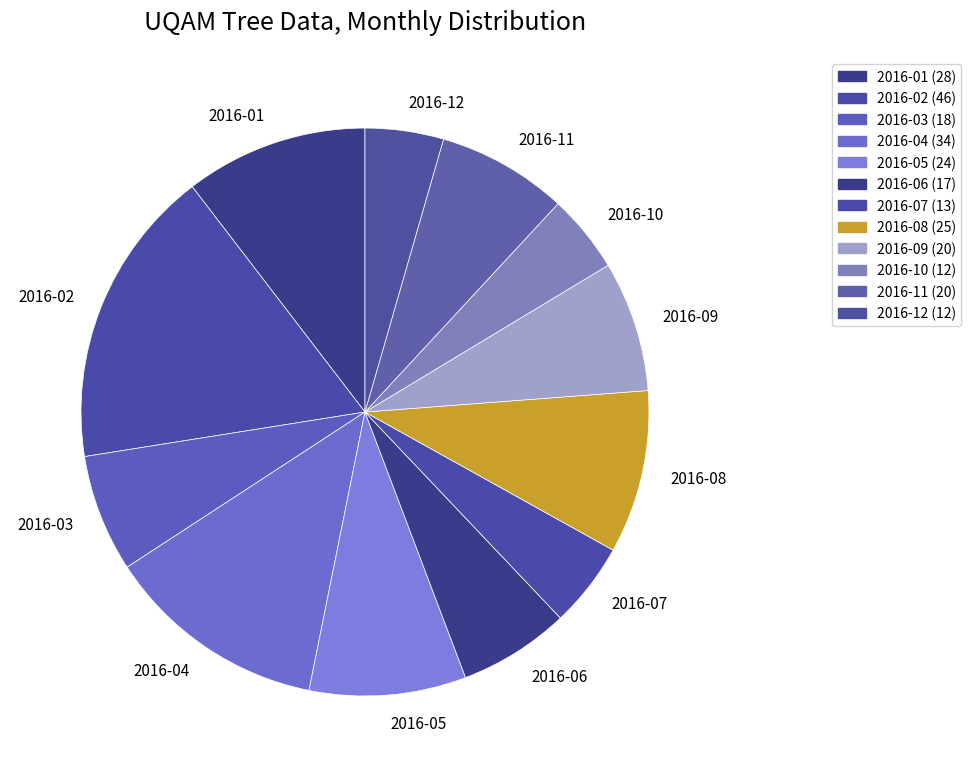

To the nearest percent, what is the average slice percentage?

8%